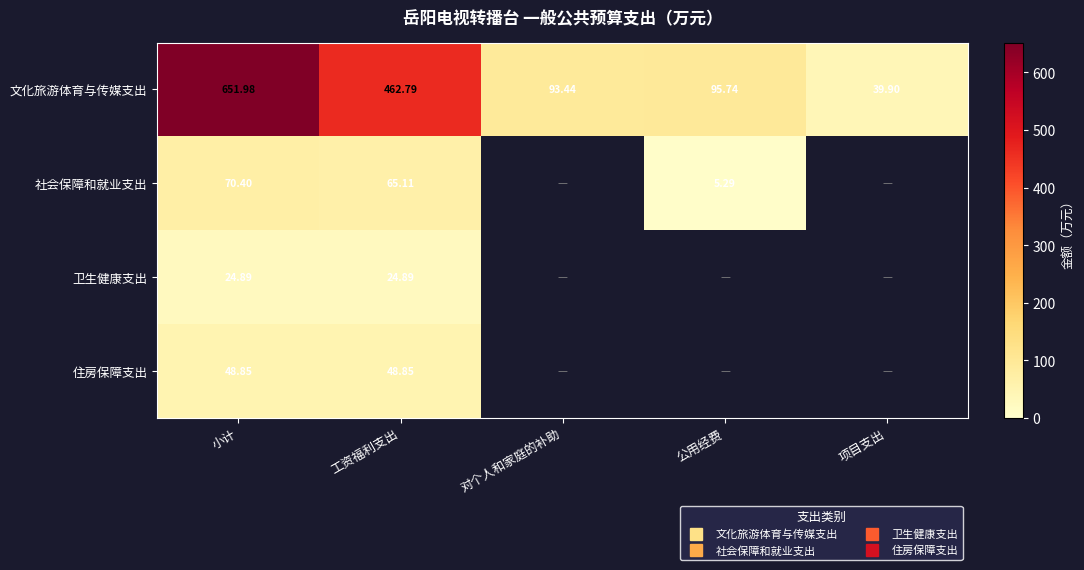

Which has a higher value, 对个人和家庭的补助 or 公用经费?

公用经费